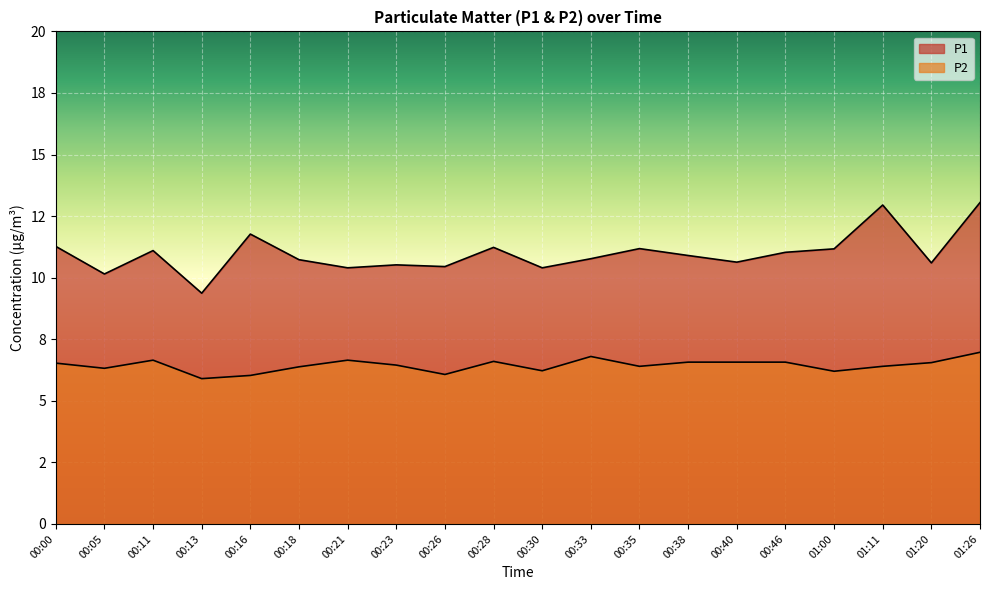

Reading left to right, transcribe all the data shown in this chart.

P1: 00:00=11.3	00:05=10.2	00:11=11.1	00:13=9.4	00:16=11.8	00:18=10.7	00:21=10.4	00:23=10.5	00:26=10.4	00:28=11.2	00:30=10.4	00:33=10.8	00:35=11.2	00:38=10.9	00:40=10.6	00:46=11.0	01:00=11.2	01:11=12.9	01:20=10.6	01:26=13.1
P2: 00:00=6.5	00:05=6.3	00:11=6.7	00:13=5.9	00:16=6.0	00:18=6.4	00:21=6.7	00:23=6.5	00:26=6.1	00:28=6.6	00:30=6.2	00:33=6.8	00:35=6.4	00:38=6.6	00:40=6.6	00:46=6.6	01:00=6.2	01:11=6.4	01:20=6.5	01:26=7.0